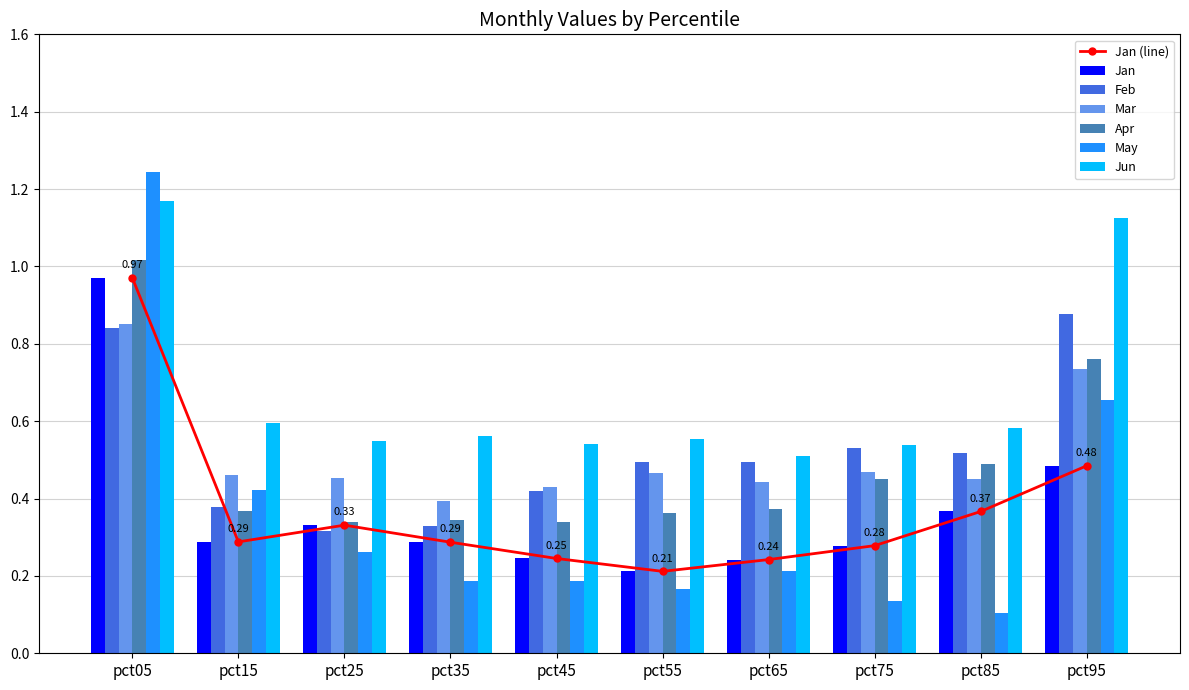

What are all the series names shown in the legend?

Jan, Feb, Mar, Apr, May, Jun